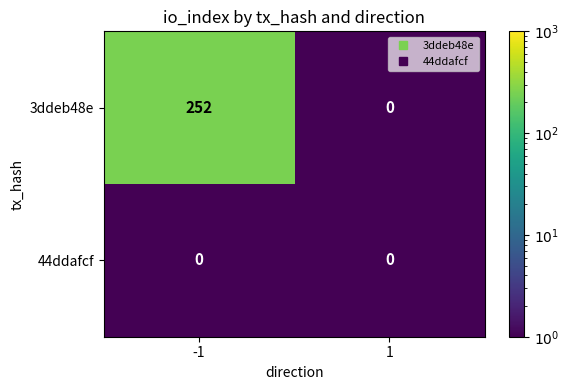

What is the difference between the maximum and minimum values in the 3ddeb48e series?

252